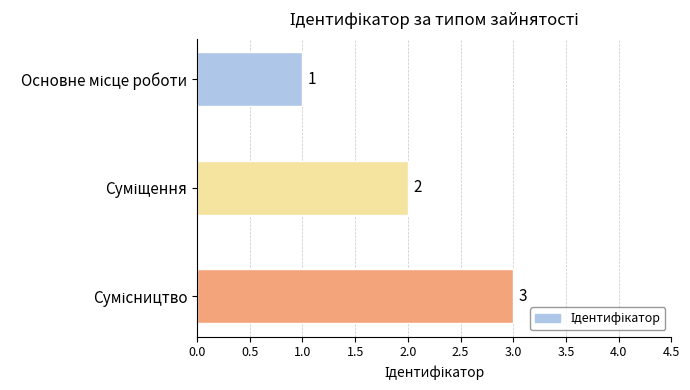

What is the smallest value displayed?

1